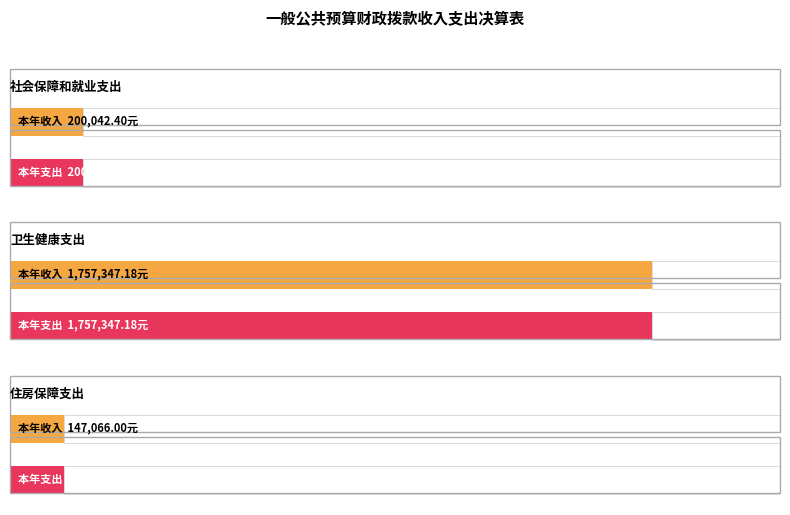

What is the minimum value for 本年收入合计?

147066.0